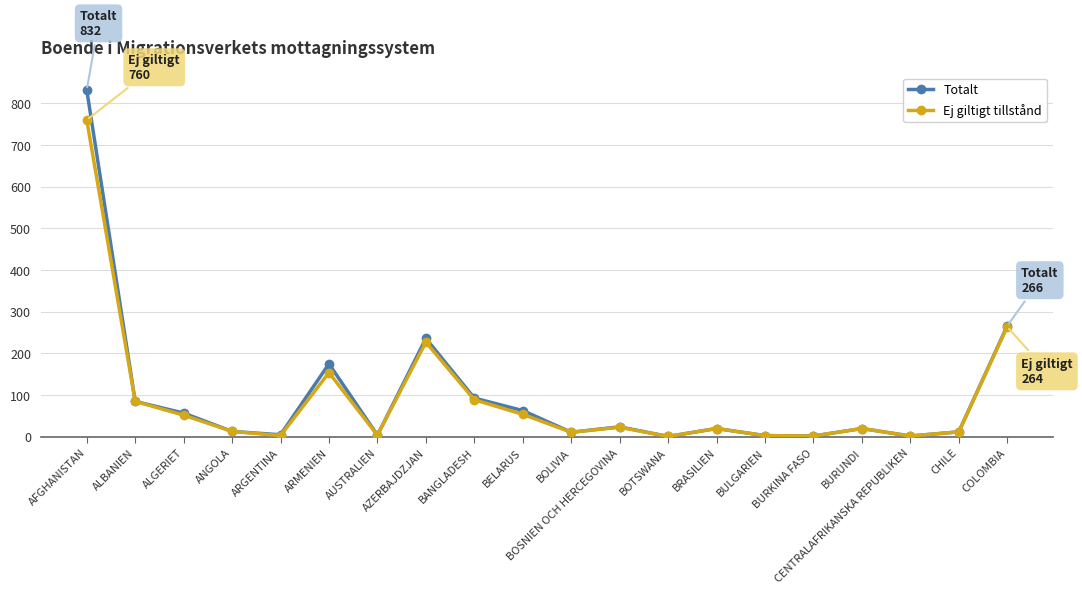

At which label does Ej giltigt tillstånd reach its peak?

AFGHANISTAN